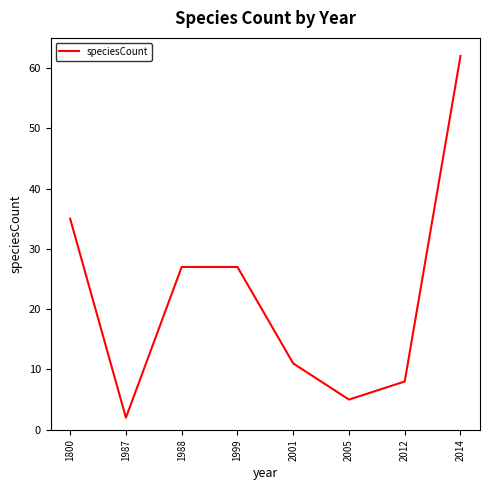

Does the chart display data point markers on the line(s)?

No